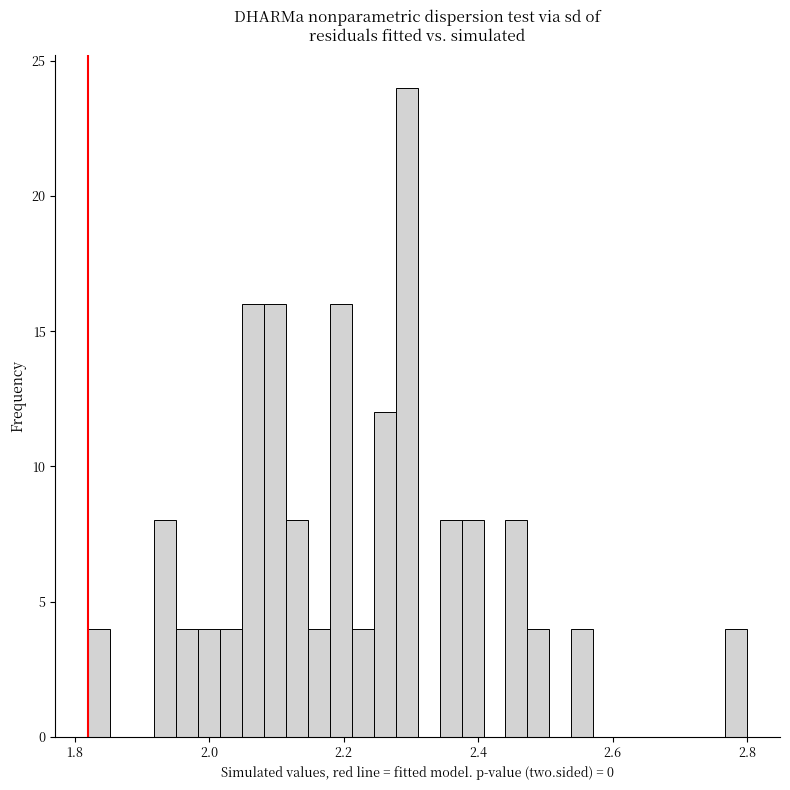

Read against the x-axis, roughly where is the centre of the tallest bar?

2.30